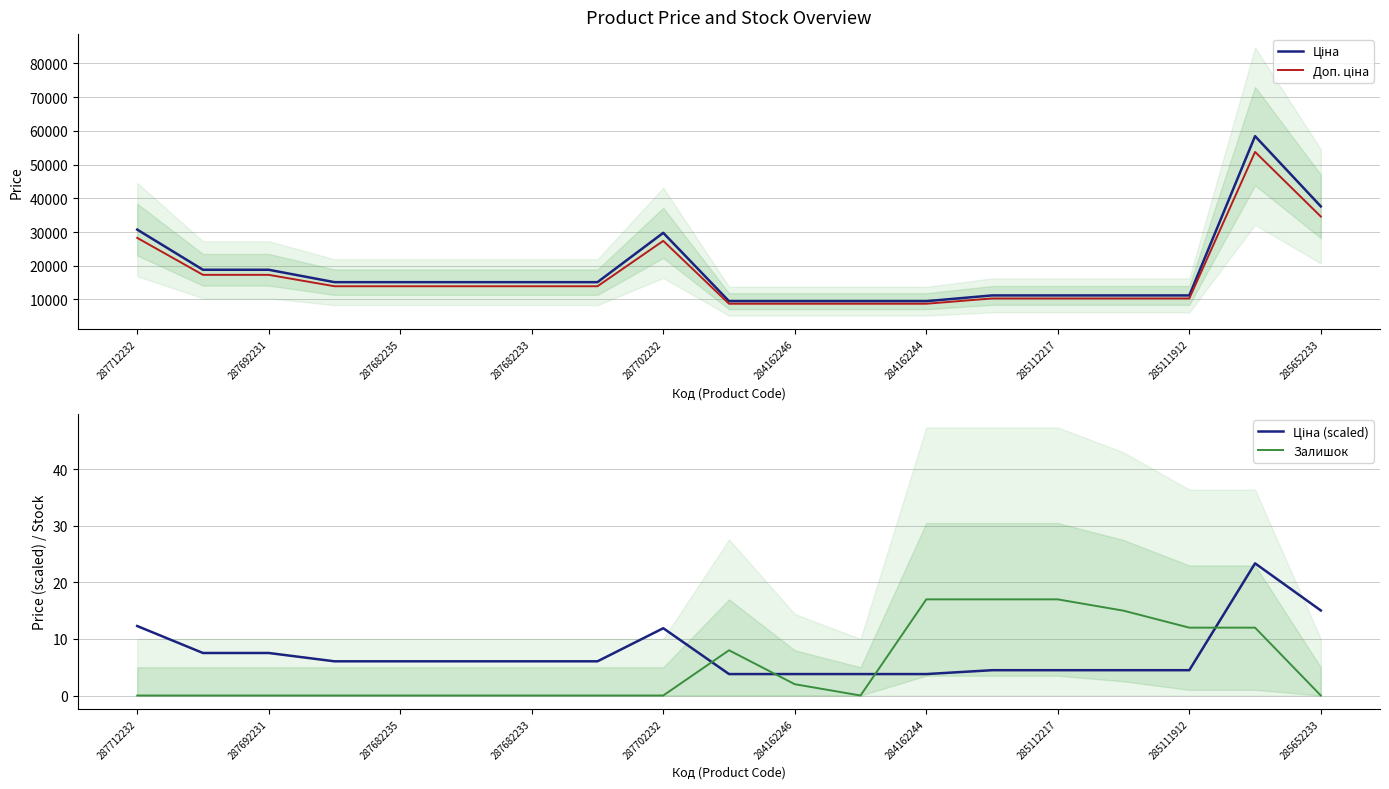

What is the value of the Залишок point at the 14th from the left?

17.0